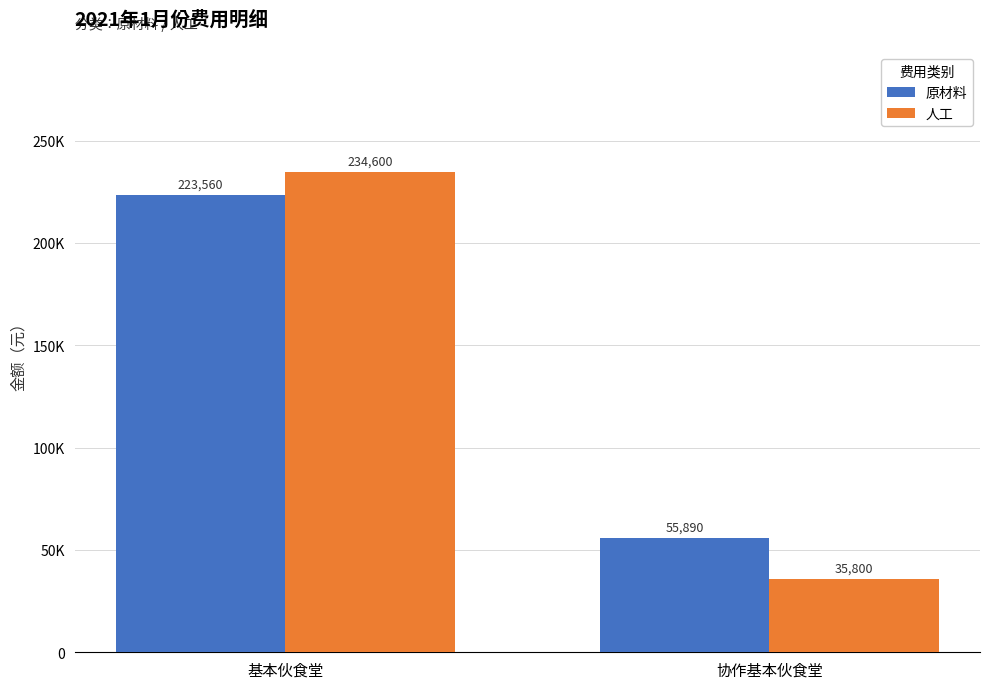

True or false: 原材料 has a value of 384587 at 基本伙食堂.

False